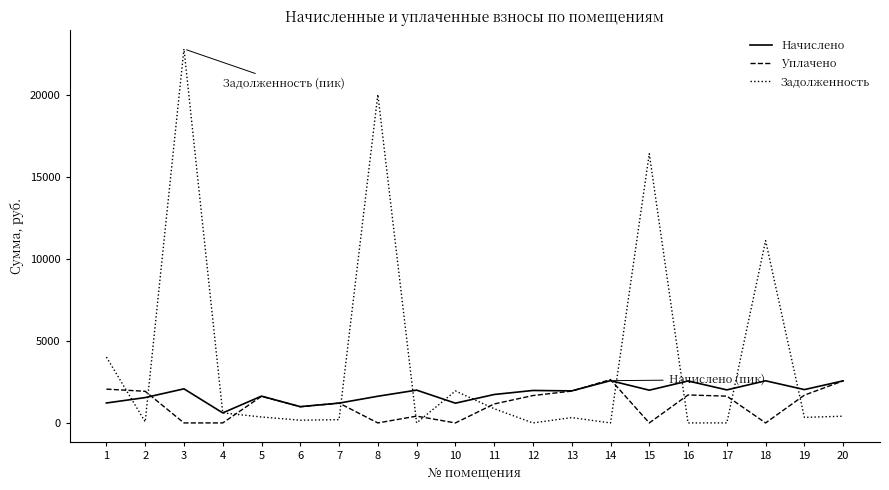

Which series has the largest total across all categories?

Задолженность